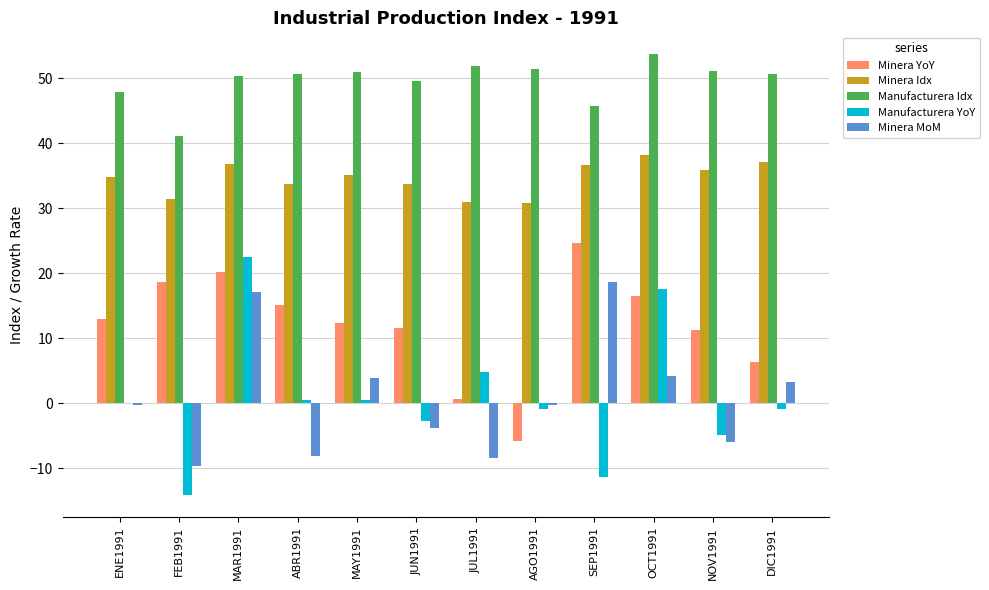

How many data points does each series have?

12